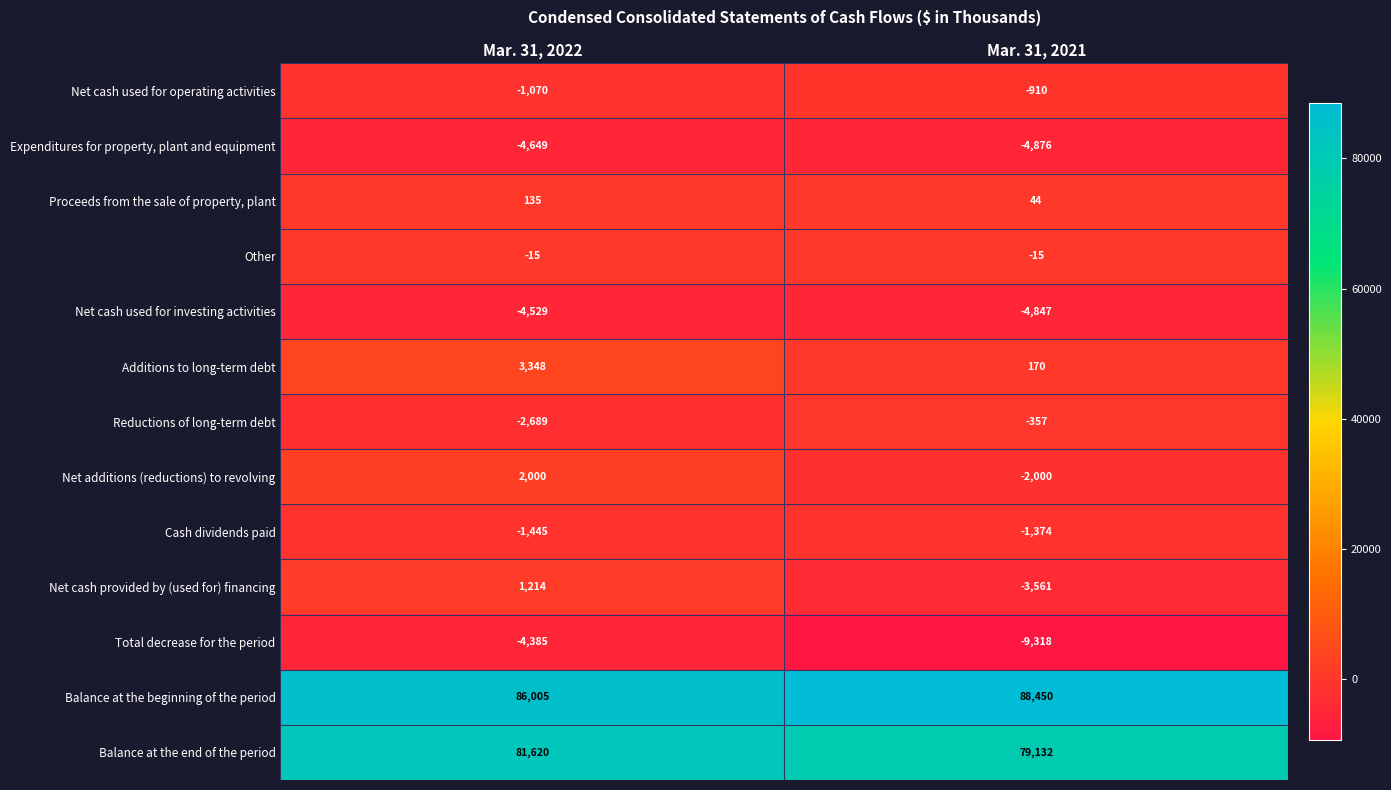

The value of Other at Mar. 31, 2022 is -15. True or false?

True